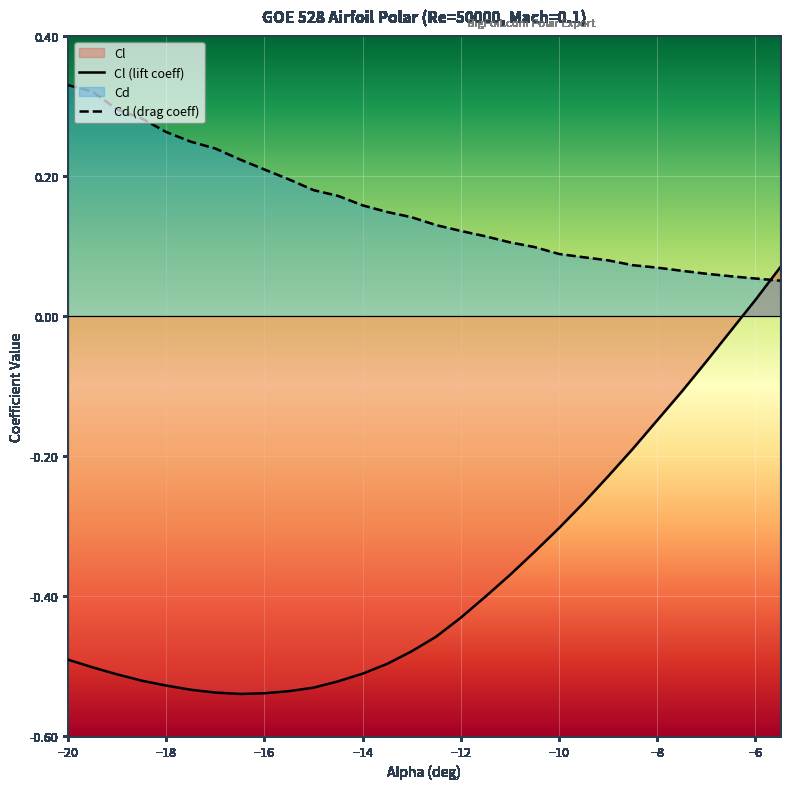

At which category does the chart reach its peak across all series?

−20